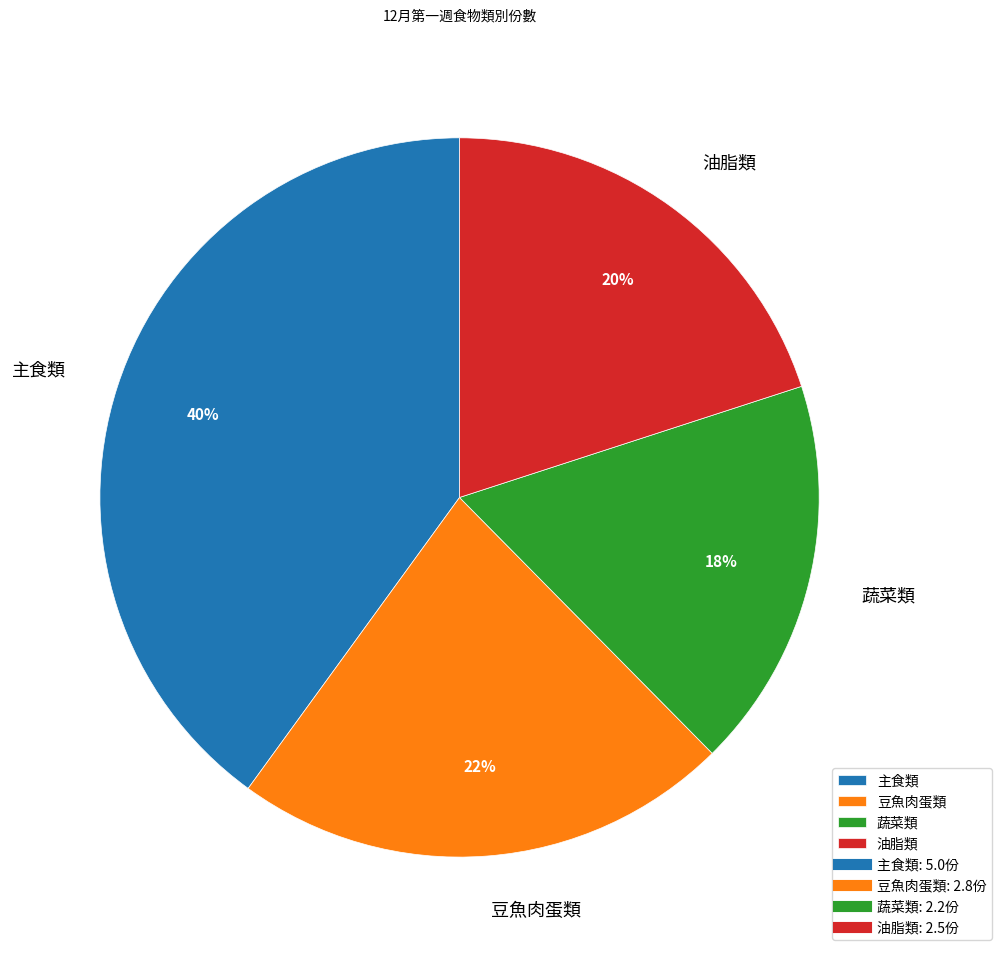

The 豆魚肉蛋類 slice represents 22% of the pie. True or false?

True